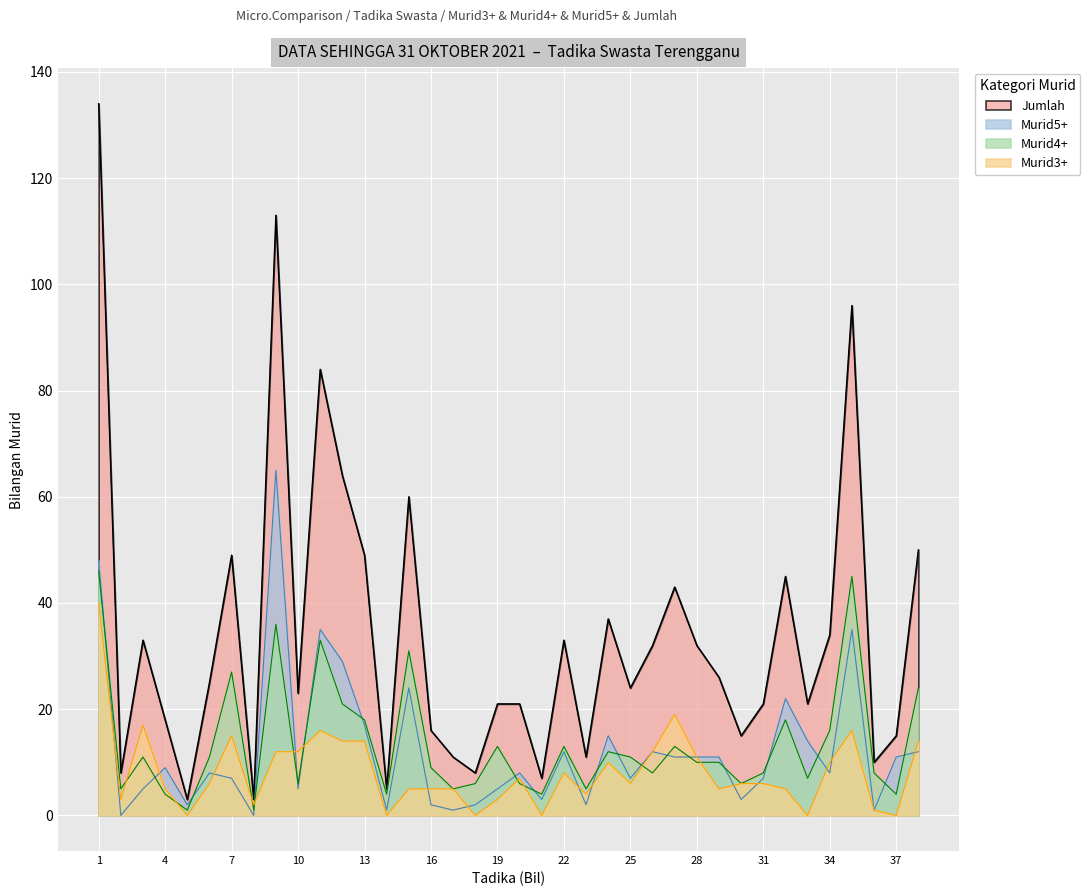

Rank the series by their maximum value, from lowest to highest.

Murid3+, Murid4+, Murid5+, Jumlah